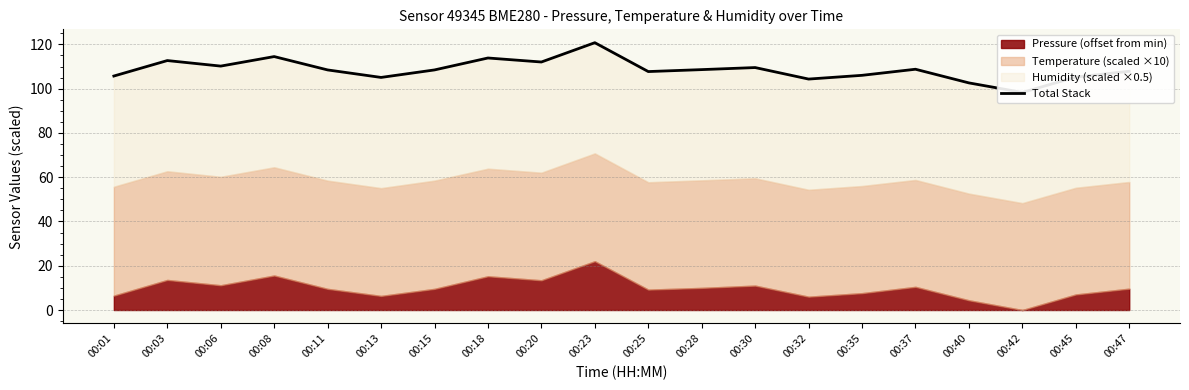

How many data points are less than 108?

9